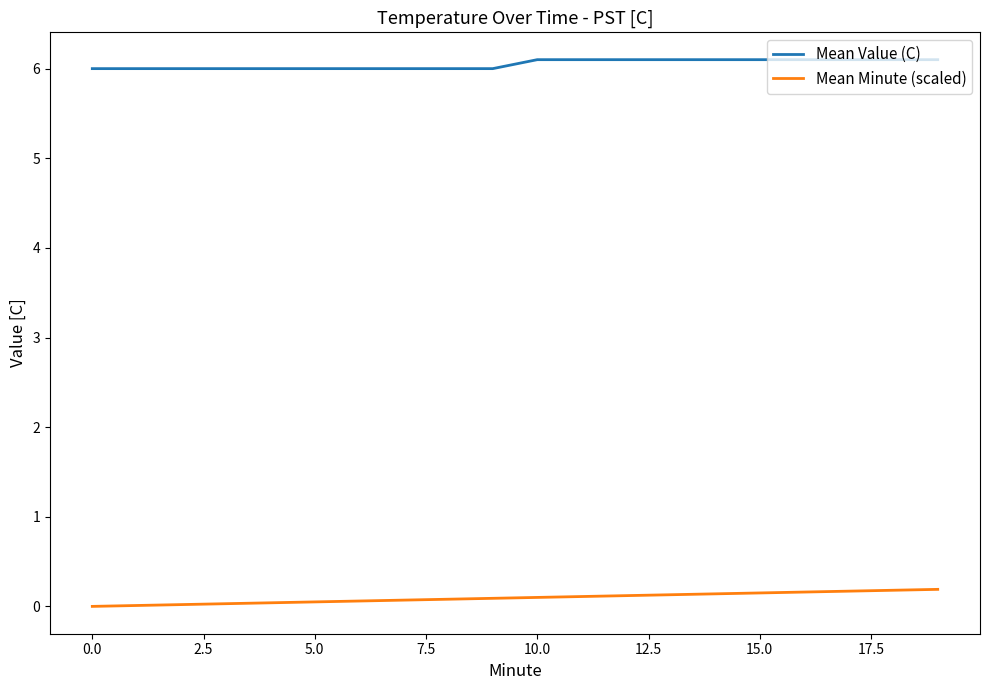

Which series has the largest total across all categories?

Mean Value (C)